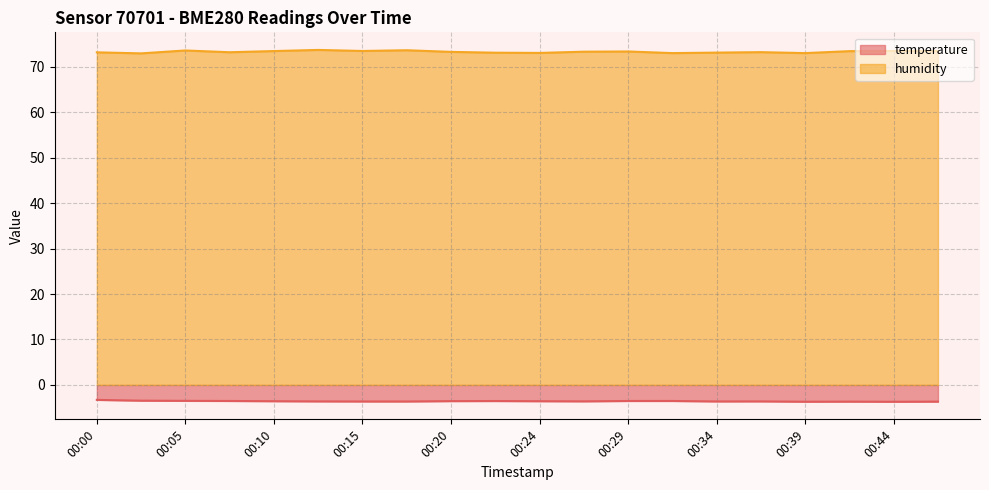

Reading left to right, what are all the values shown in this chart?

temperature: 00:00=-3.3	00:02=-3.5	00:05=-3.5	00:07=-3.5	00:10=-3.6	00:12=-3.6	00:15=-3.6	00:17=-3.6	00:20=-3.6	00:22=-3.5	00:24=-3.6	00:27=-3.6	00:29=-3.5	00:32=-3.5	00:34=-3.6	00:37=-3.6	00:39=-3.7	00:42=-3.7	00:44=-3.7	00:47=-3.7
humidity: 00:00=73.2	00:02=73.0	00:05=73.6	00:07=73.2	00:10=73.5	00:12=73.7	00:15=73.5	00:17=73.7	00:20=73.3	00:22=73.1	00:24=73.1	00:27=73.3	00:29=73.4	00:32=73.0	00:34=73.1	00:37=73.2	00:39=73.0	00:42=73.5	00:44=73.5	00:47=73.5